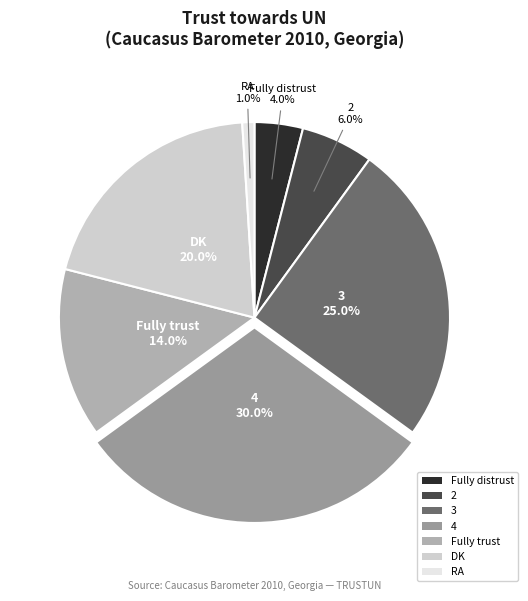

Does any single category account for the majority?

No